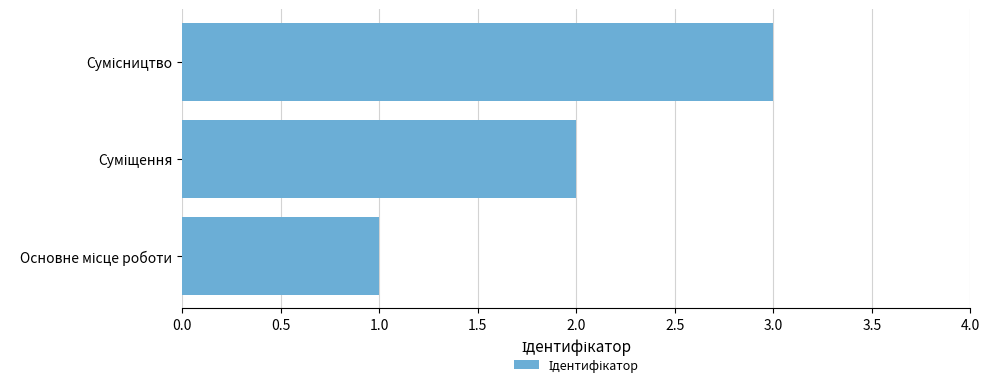

What is the sum of all values?

6